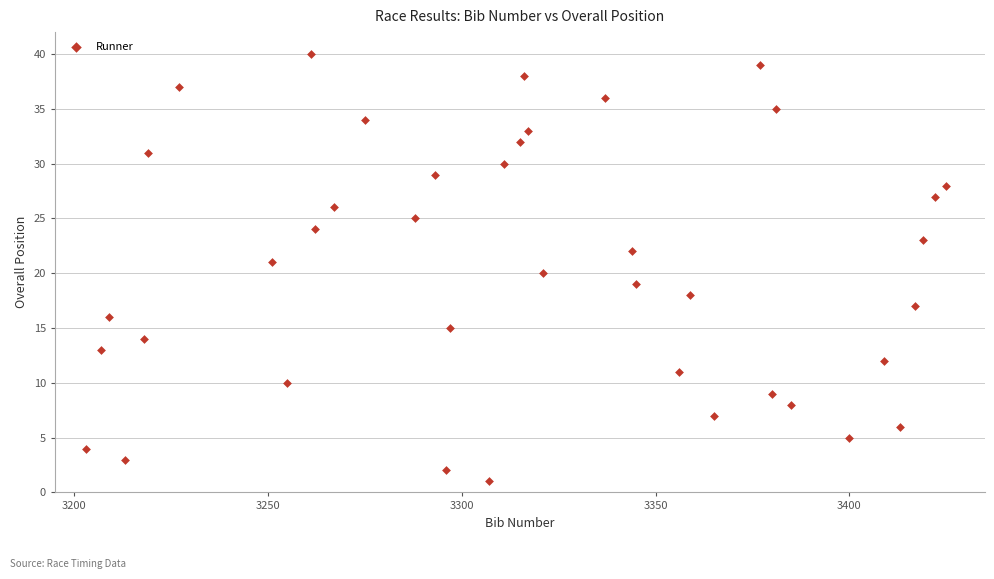

What is the range of X values (max minus min)?

222